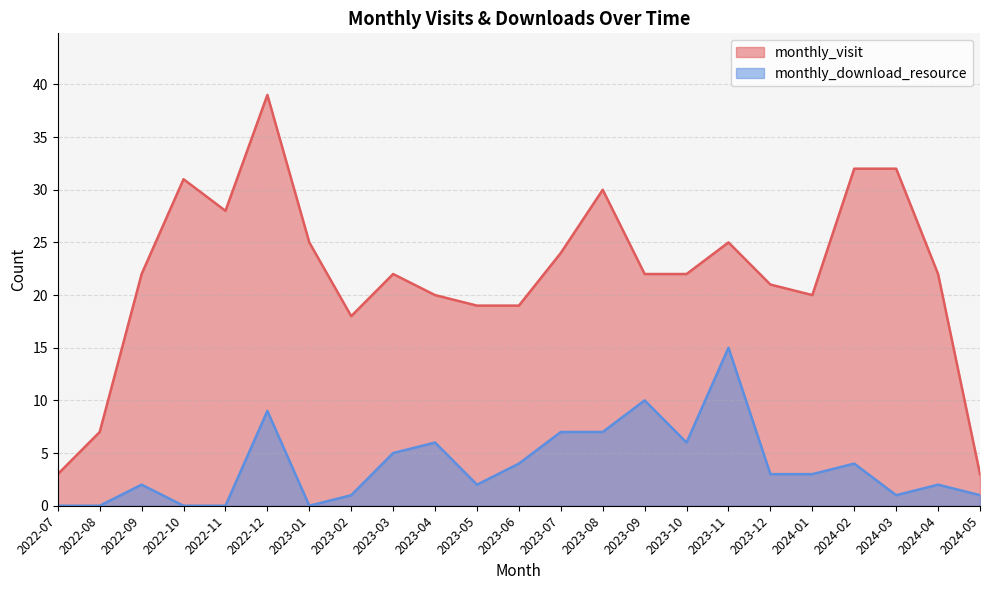

Where is the first local maximum for monthly_download_resource?

2022-09